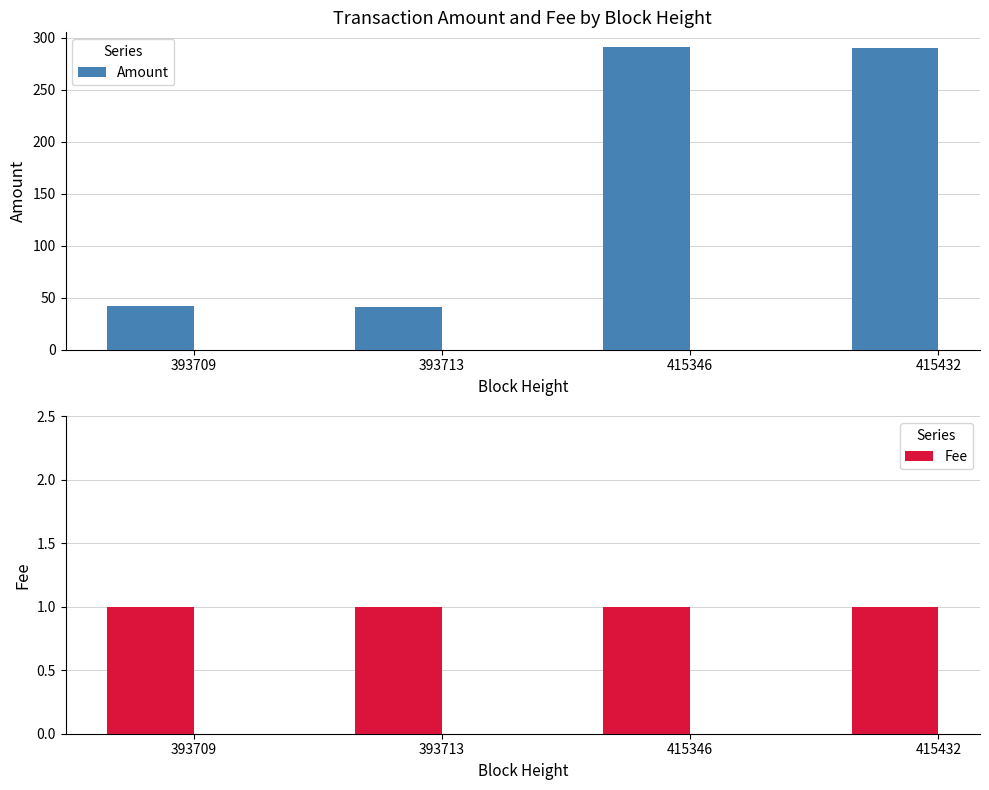

Is the value of Fee at 415346 greater than the value of Amount at 393709?

No